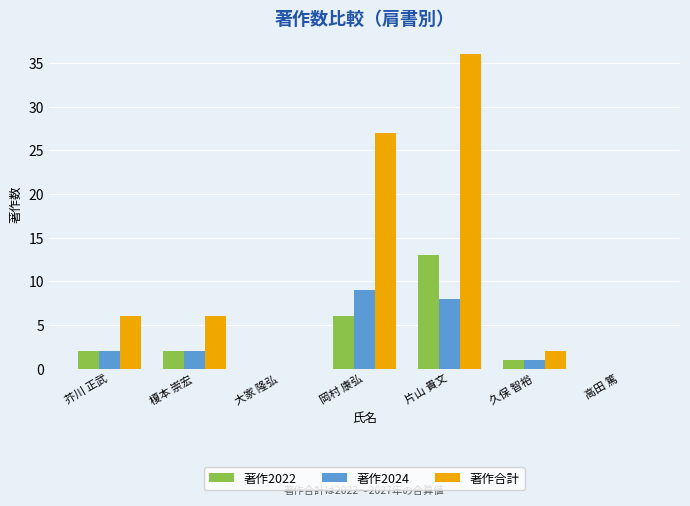

Is it true that 著作合計 equals 59 at 片山 貴文?

False